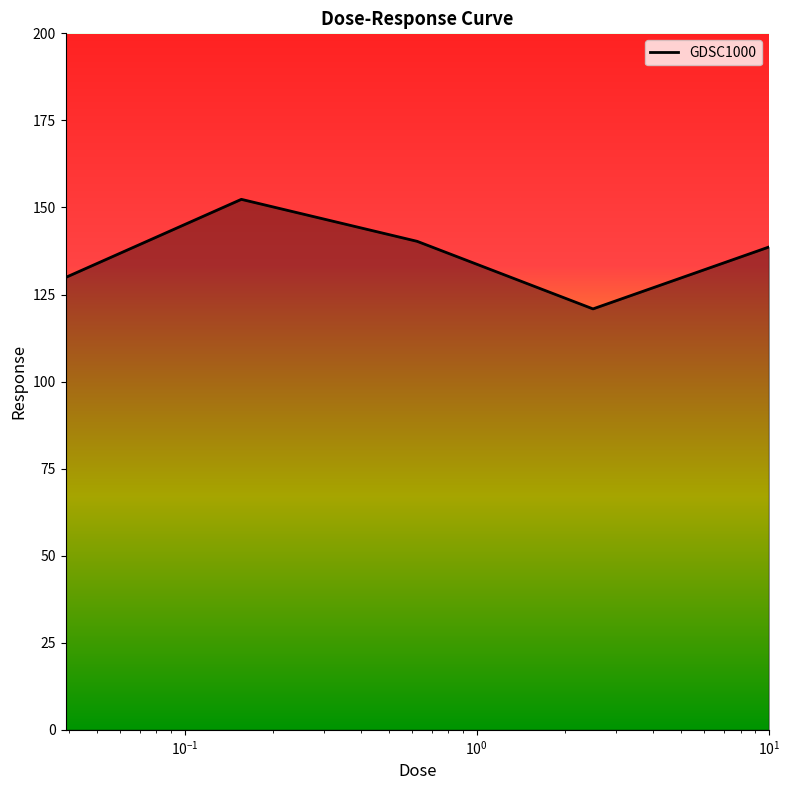

What is the minimum value shown in the chart?

120.9